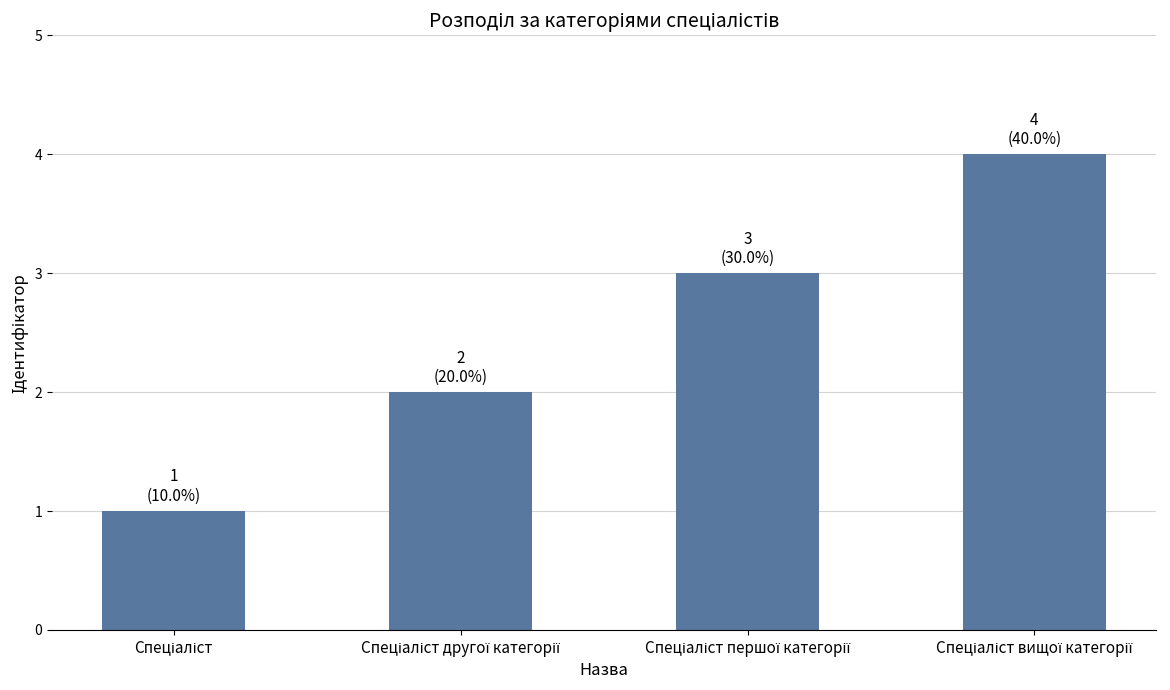

What is the value of the 4th bar from the left?

4